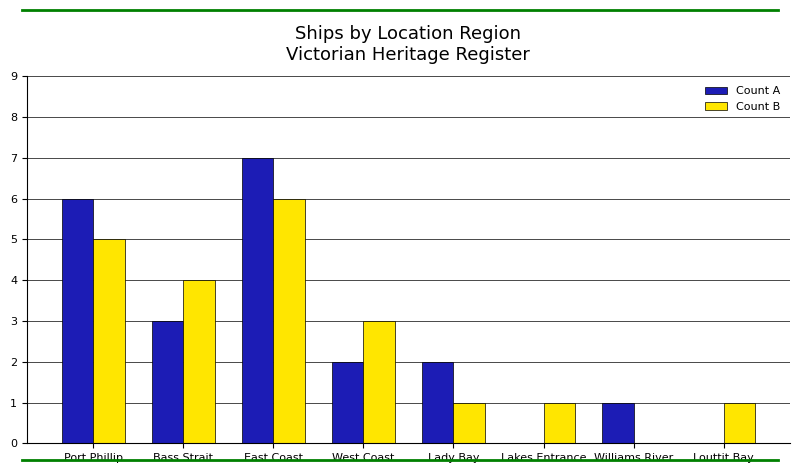

The value of Count A at West Coast is 2. True or false?

True